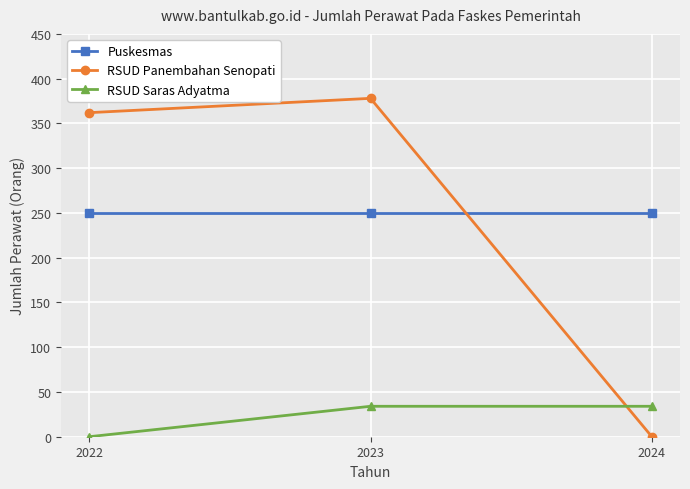

At which category is the sum across all series the highest?

2023